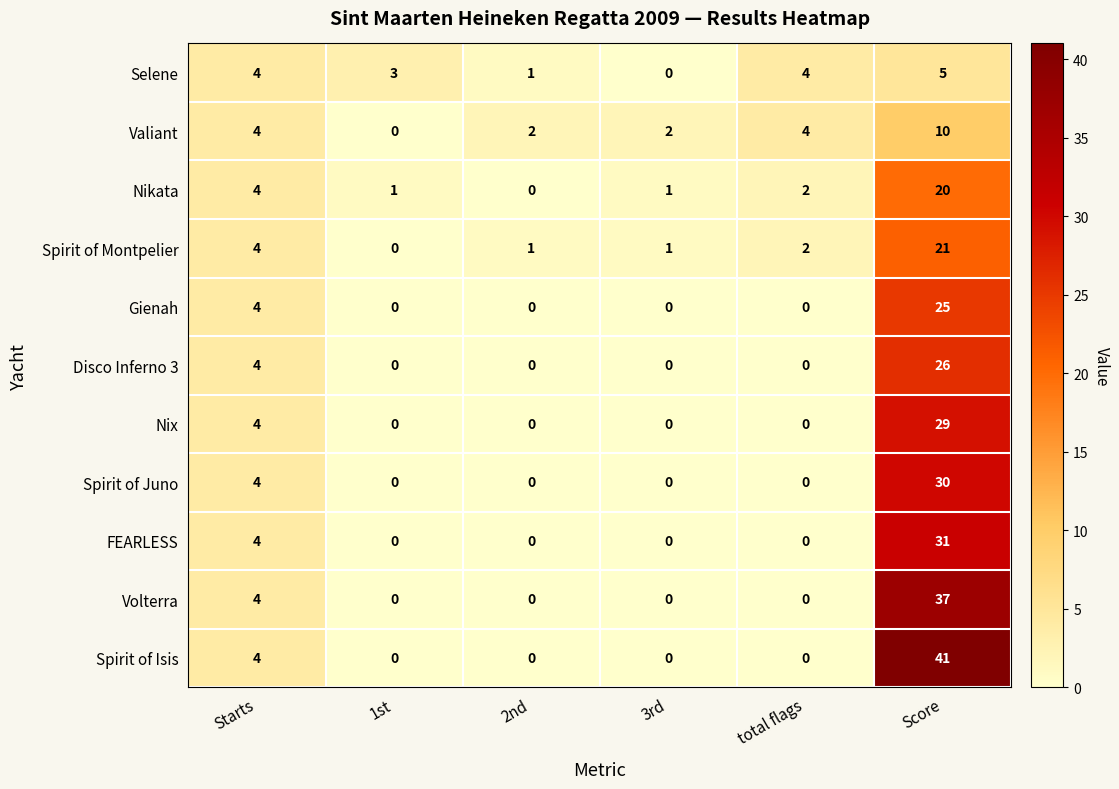

List the series in order of their peak value, lowest first.

Selene, Valiant, Nikata, Spirit of Montpelier, Gienah, Disco Inferno 3, Nix, Spirit of Juno, FEARLESS, Volterra, Spirit of Isis